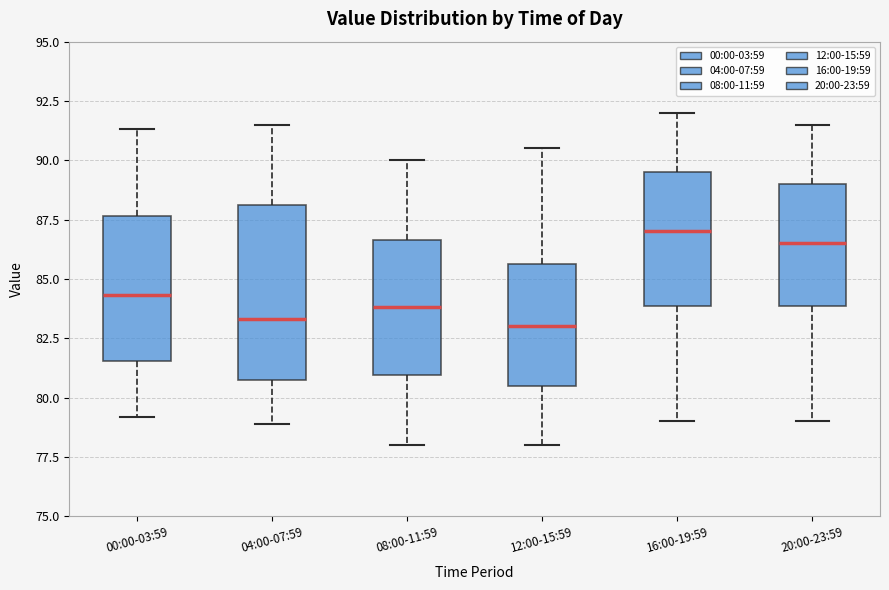

Where does the upper whisker of the box for 04:00-07:59 end on the y-axis? The values are not printed on the chart, so give them approximately, as read against the axis.

91.5